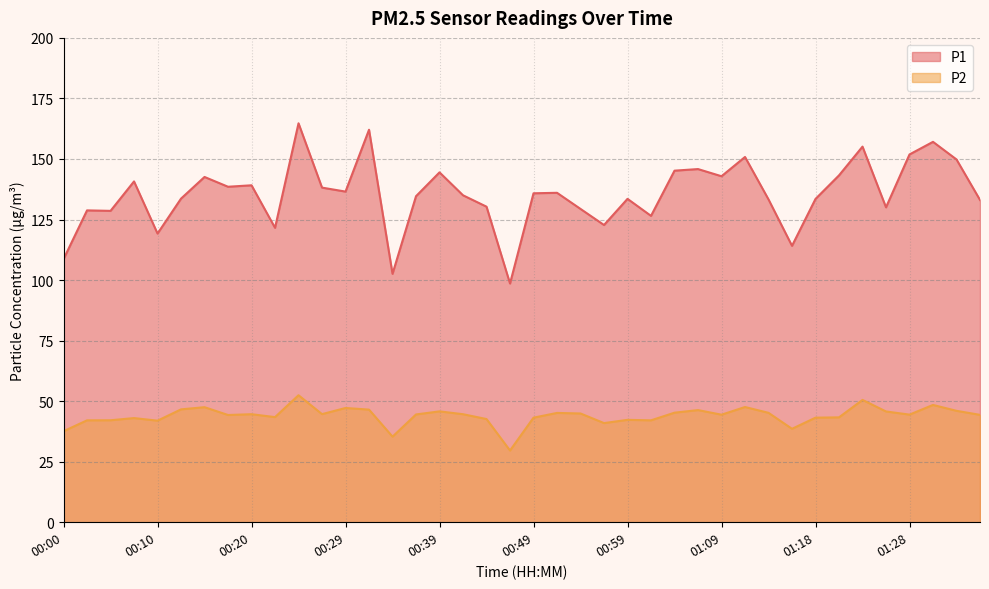

Reading left to right, what are all the values shown in this chart?

P1: 108.6	128.8	128.6	140.7	119.2	133.6	142.6	138.5	139.1	121.6	164.7	138.2	136.5	162.1	102.6	134.6	144.5	135.0	130.3	98.6	135.8	136.0	129.4	122.7	133.5	126.5	145.2	145.8	142.9	150.8	133.3	114.1	133.5	143.2	155.1	130.0	151.9	157.1	149.8	133.1
P2: 37.6	42.1	42.1	43.0	41.9	46.6	47.5	44.3	44.6	43.4	52.4	44.6	47.2	46.5	35.3	44.5	45.8	44.6	42.6	29.6	43.2	45.1	44.9	40.9	42.3	42.1	45.2	46.3	44.4	47.6	45.2	38.6	43.2	43.3	50.5	45.7	44.4	48.4	46.0	44.3